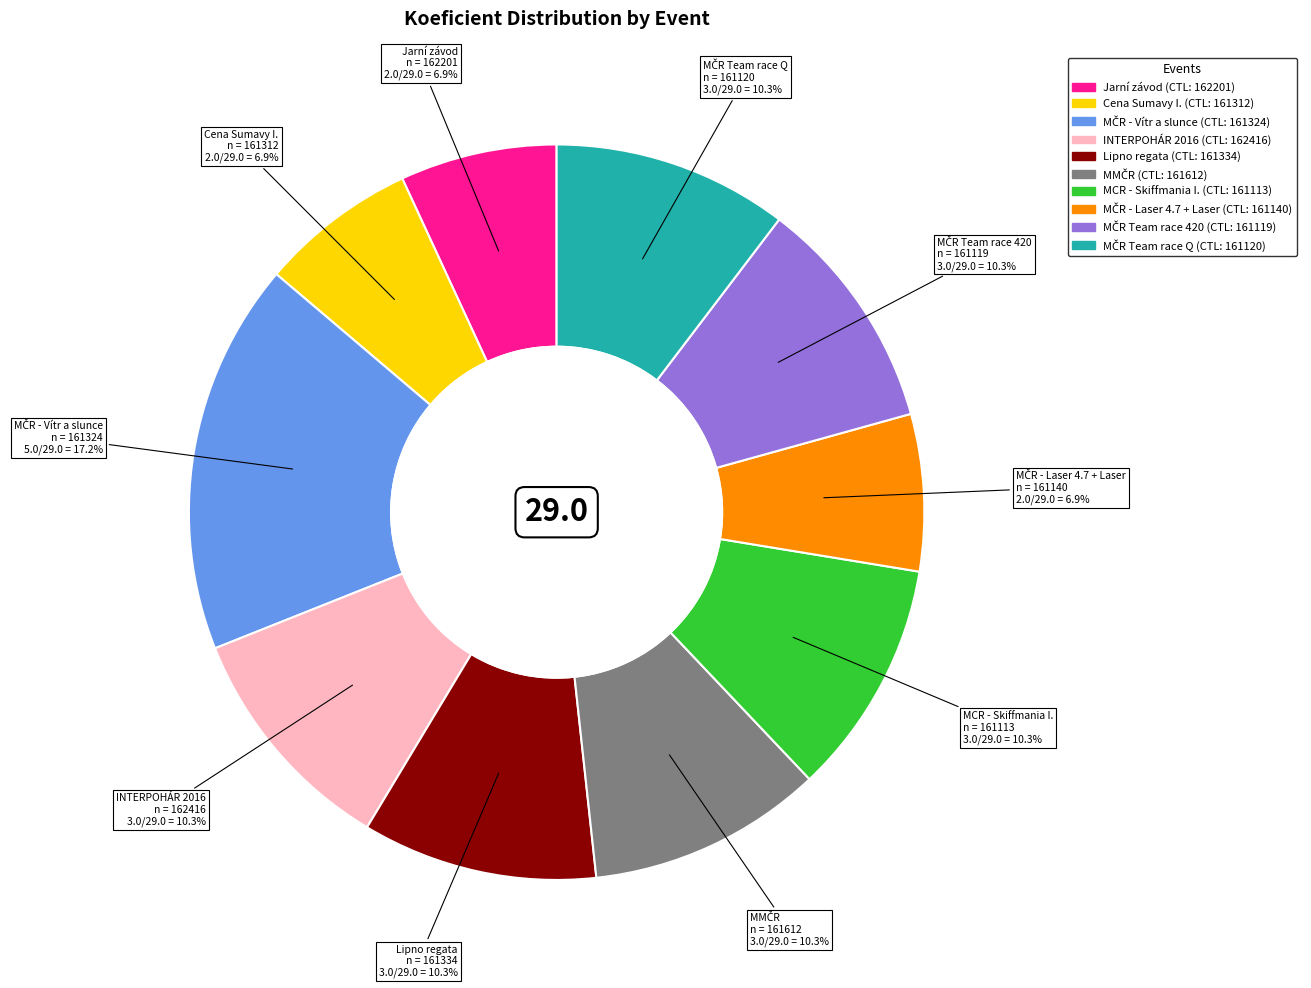

To the nearest percent, what is the difference between the largest and smallest slice percentages?

10%